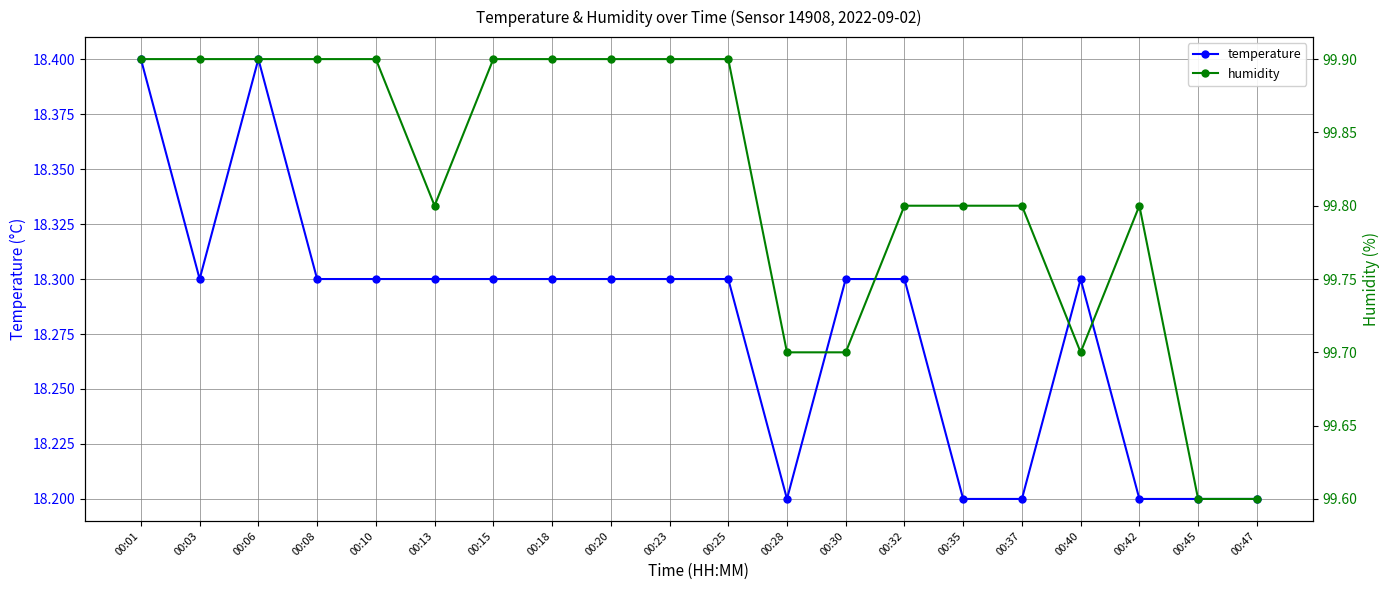

What is the value of the temperature point at the 4th from the left?

18.3